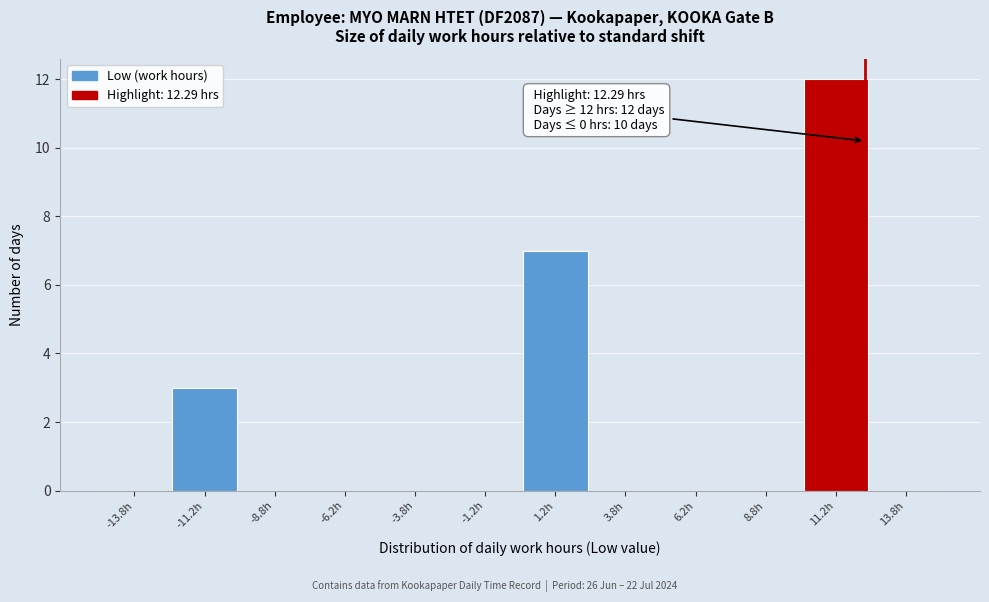

Over which range of the x-axis is the bar tallest?

10.0 to 12.5